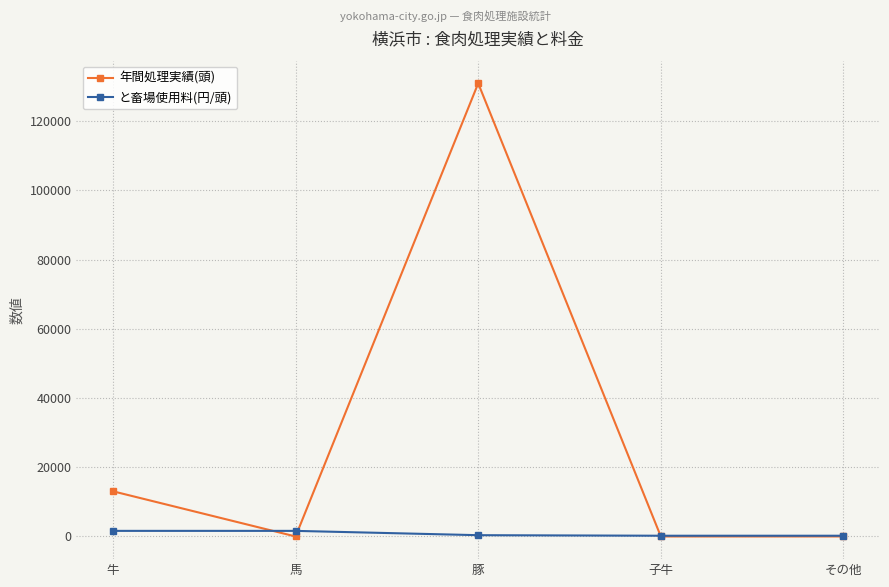

Which series has the largest total across all categories?

年間処理実績(頭)